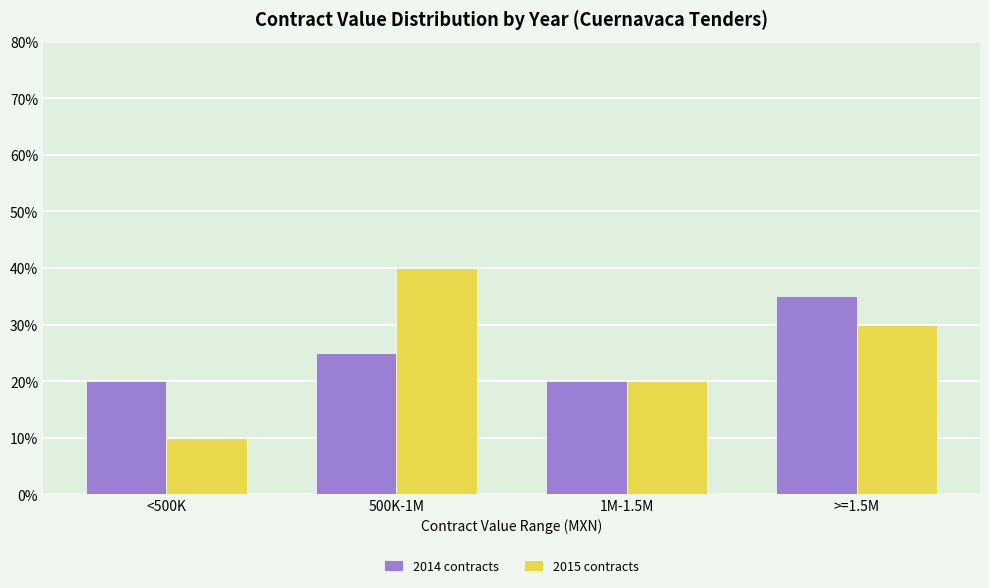

At which label is 2014 contracts closest to 27?

500K-1M